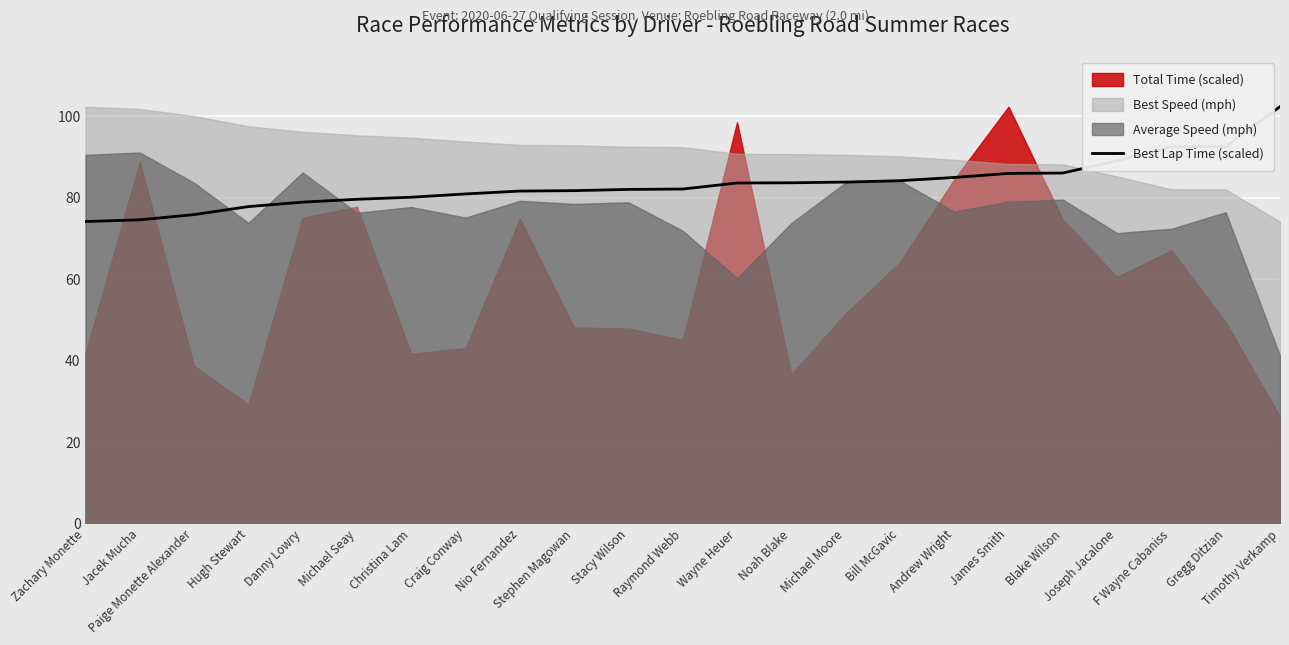

Reading right to left, list all the values displayed in this chart.

Timothy Verkamp=102.3	Gregg Ditzian=92.5	F Wayne Cabaniss=92.4	Joseph Jacalone=89.0	Blake Wilson=86.0	James Smith=85.9	Andrew Wright=84.9	Bill McGavic=84.1	Michael Moore=83.8	Noah Blake=83.6	Wayne Heuer=83.6	Raymond Webb=82.1	Stacy Wilson=82.0	Stephen Magowan=81.7	Nio Fernandez=81.6	Craig Conway=80.9	Christina Lam=80.1	Michael Seay=79.6	Danny Lowry=78.9	Hugh Stewart=77.8	Paige Monette Alexander=75.8	Jacek Mucha=74.5	Zachary Monette=74.1